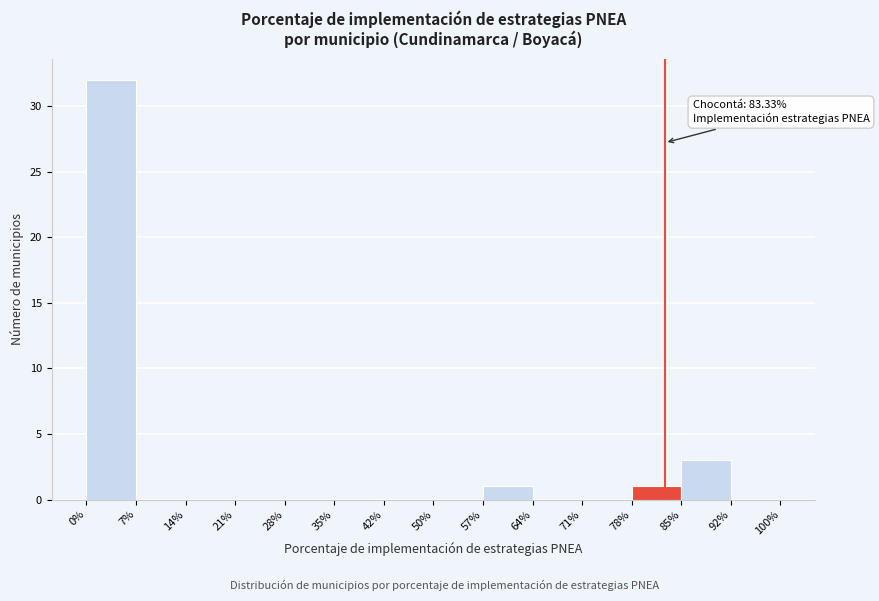

Over which range of the x-axis is the bar tallest?

0% to 7%